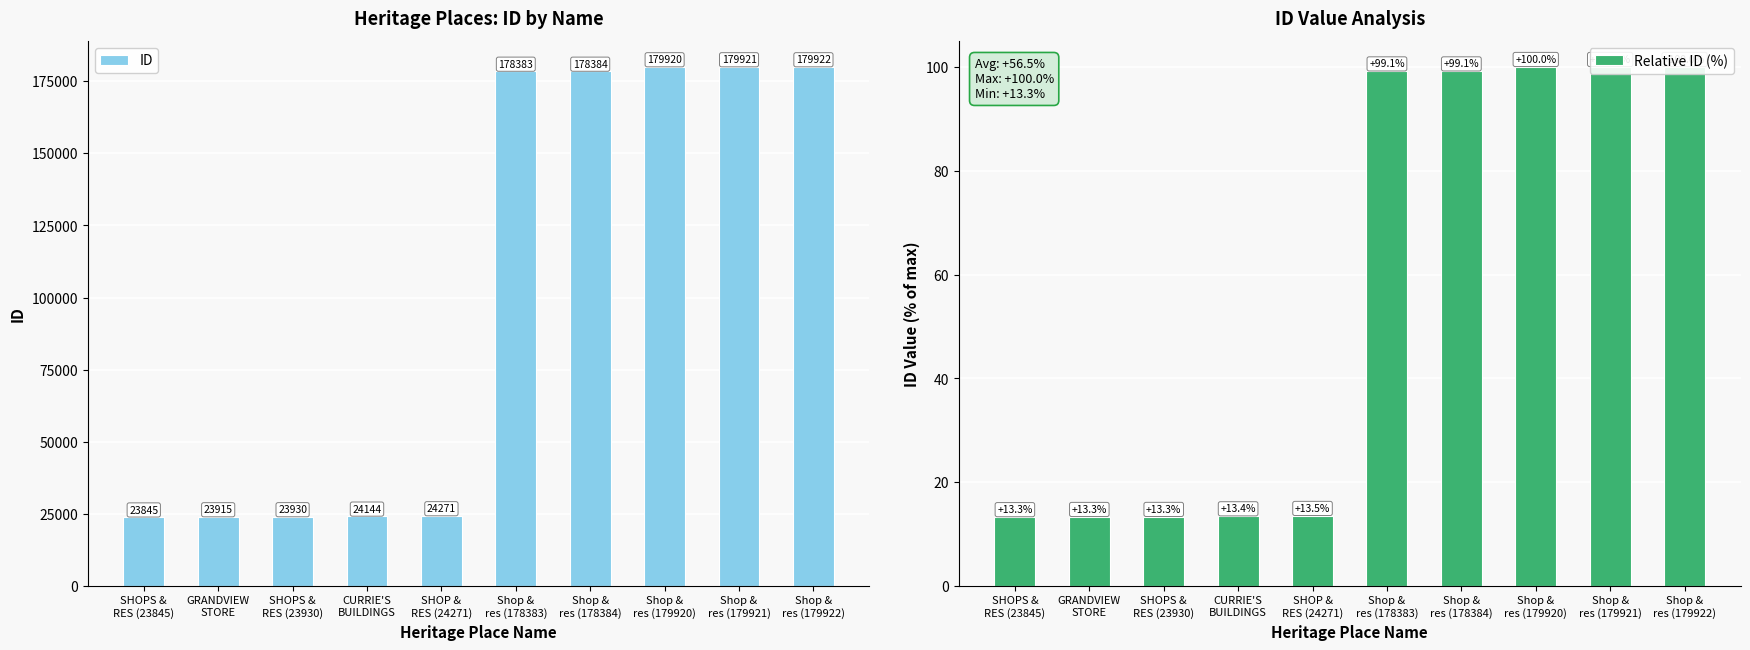

True or false: Relative ID (%) has a value of 13.4 at CURRIE'S
BUILDINGS.

True